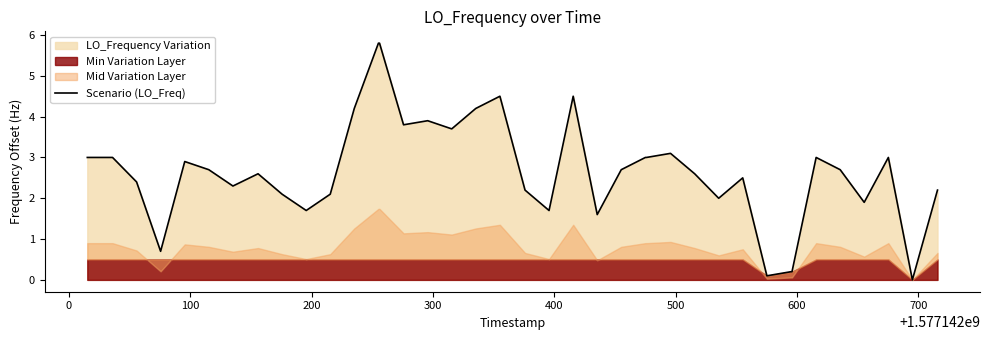

How many categories are shown in the chart?

40